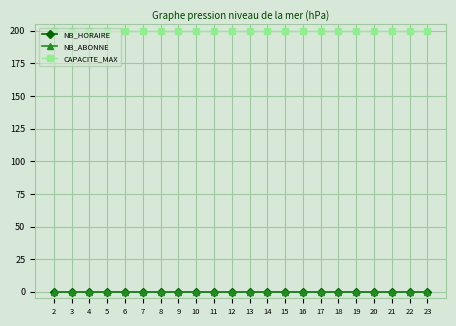

At how many categories does at least one series exceed 178?

22